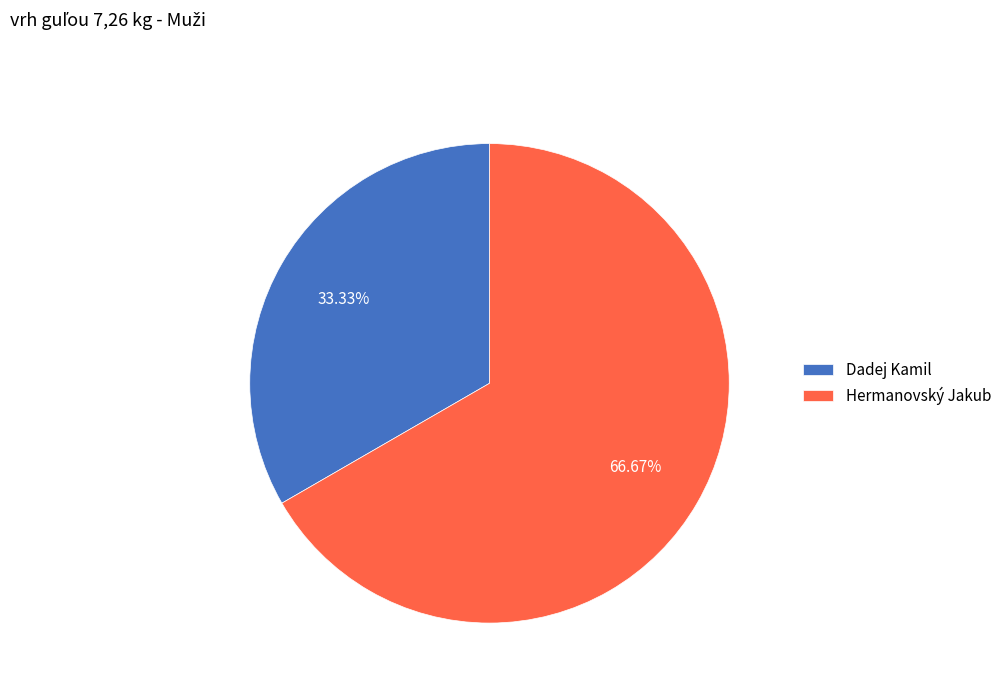

What percentage is the Hermanovský Jakub slice, to the nearest percent?

67%